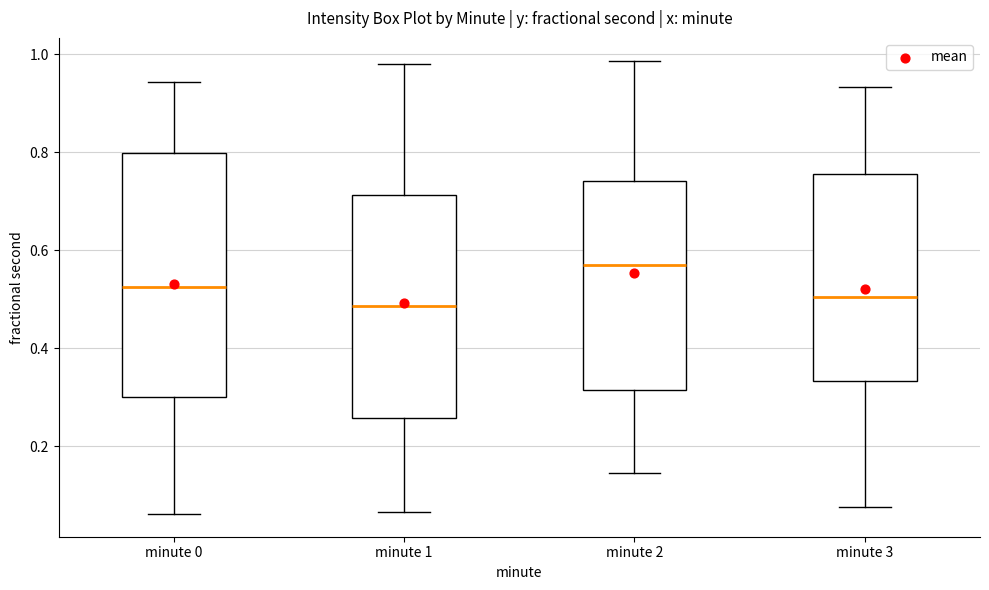

Where does the median line of the box for minute 2 sit on the y-axis? The values are not printed on the chart, so give them approximately, as read against the axis.

0.58